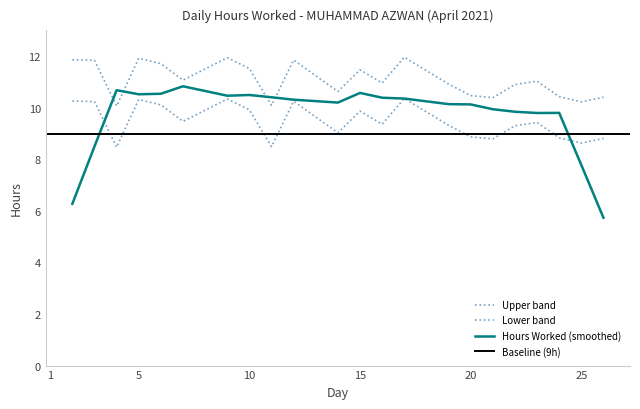

How many values are above zero?

22